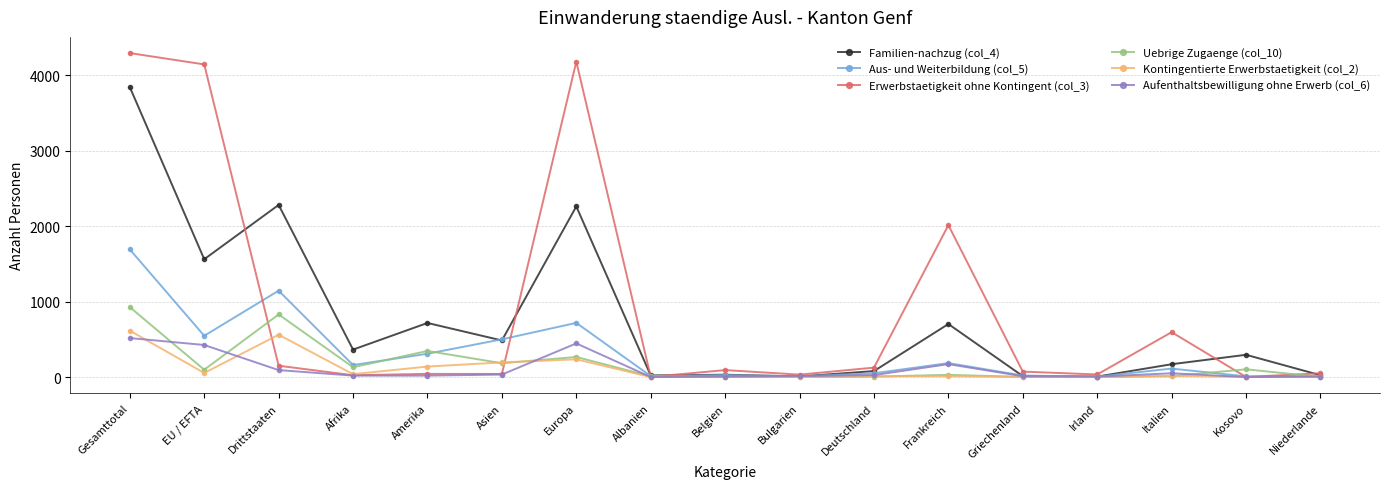

Which series has the widest spread of values?

Erwerbstaetigkeit ohne Kontingent (col_3)